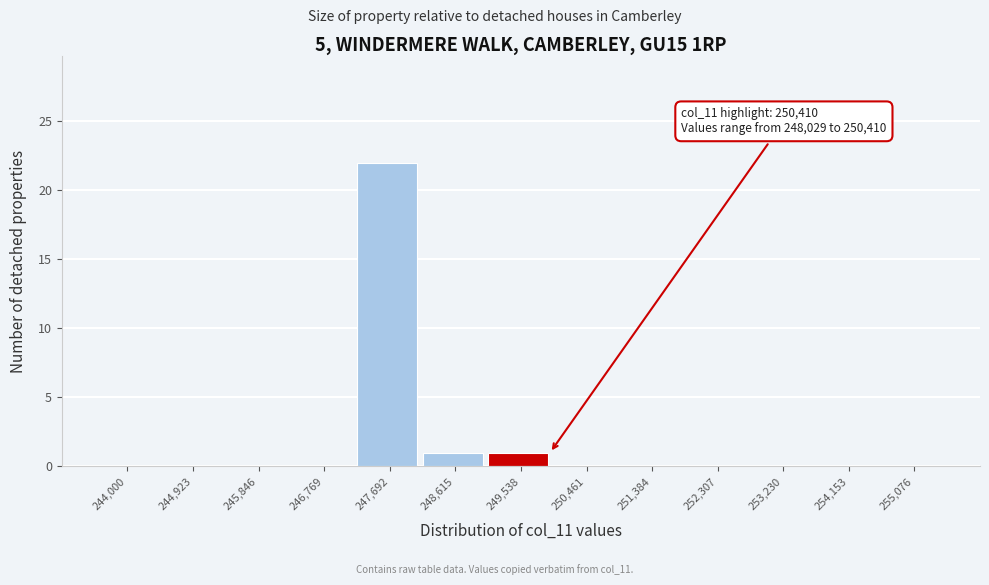

Reading left to right, transcribe all the data shown in this chart.

244,000=0	244,923=0	245,846=0	246,769=0	247,692=22	248,615=1	249,538=1	250,461=0	251,384=0	252,307=0	253,230=0	254,153=0	255,076=0